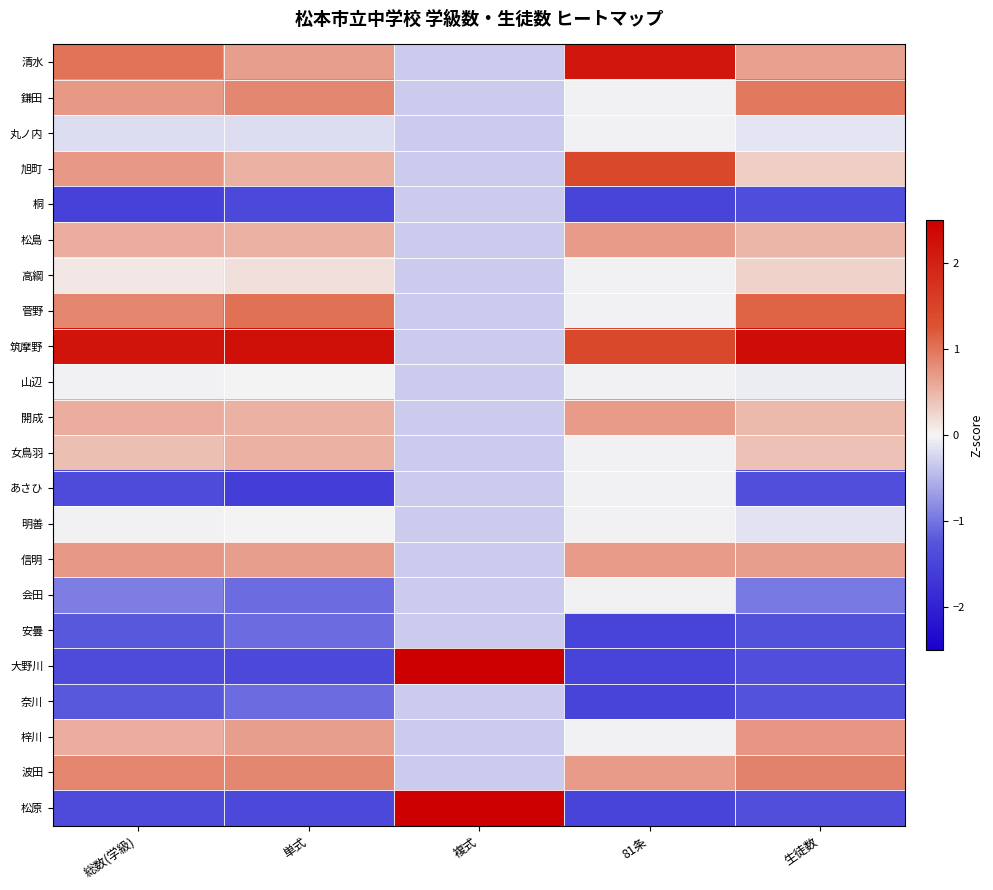

Reading left to right, transcribe all the data shown in this chart.

清水: 総数(学級)=1.0	単式=0.7	複式=-0.3	81条=2.2	生徒数=0.6
鎌田: 総数(学級)=0.7	単式=0.9	複式=-0.3	81条=-0.0	生徒数=1.0
丸ノ内: 総数(学級)=-0.2	単式=-0.2	複式=-0.3	81条=-0.0	生徒数=-0.1
旭町: 総数(学級)=0.7	単式=0.5	複式=-0.3	81条=1.4	生徒数=0.3
桐: 総数(学級)=-1.5	単式=-1.4	複式=-0.3	81条=-1.5	生徒数=-1.4
松島: 総数(学級)=0.6	単式=0.5	複式=-0.3	81条=0.7	生徒数=0.5
高綱: 総数(学級)=0.1	単式=0.2	複式=-0.3	81条=-0.0	生徒数=0.3
菅野: 総数(学級)=0.9	単式=1.0	複式=-0.3	81条=-0.0	生徒数=1.1
筑摩野: 総数(学級)=2.2	単式=2.3	複式=-0.3	81条=1.4	生徒数=2.3
山辺: 総数(学級)=-0.0	単式=-0.0	複式=-0.3	81条=-0.0	生徒数=-0.1
開成: 総数(学級)=0.6	単式=0.5	複式=-0.3	81条=0.7	生徒数=0.5
女鳥羽: 総数(学級)=0.4	単式=0.5	複式=-0.3	81条=-0.0	生徒数=0.4
あさひ: 総数(学級)=-1.4	単式=-1.6	複式=-0.3	81条=-0.0	生徒数=-1.3
明善: 総数(学級)=-0.0	単式=-0.0	複式=-0.3	81条=-0.0	生徒数=-0.1
信明: 総数(学級)=0.7	単式=0.7	複式=-0.3	81条=0.7	生徒数=0.7
会田: 総数(学級)=-0.9	単式=-1.1	複式=-0.3	81条=-0.0	生徒数=-1.0
安曇: 総数(学級)=-1.2	単式=-1.1	複式=-0.3	81条=-1.5	生徒数=-1.3
大野川: 総数(学級)=-1.4	単式=-1.4	複式=3.2	81条=-1.5	生徒数=-1.3
奈川: 総数(学級)=-1.2	単式=-1.1	複式=-0.3	81条=-1.5	生徒数=-1.3
梓川: 総数(学級)=0.6	単式=0.7	複式=-0.3	81条=-0.0	生徒数=0.7
波田: 総数(学級)=0.9	単式=0.9	複式=-0.3	81条=0.7	生徒数=0.9
松原: 総数(学級)=-1.4	単式=-1.4	複式=3.2	81条=-1.5	生徒数=-1.3